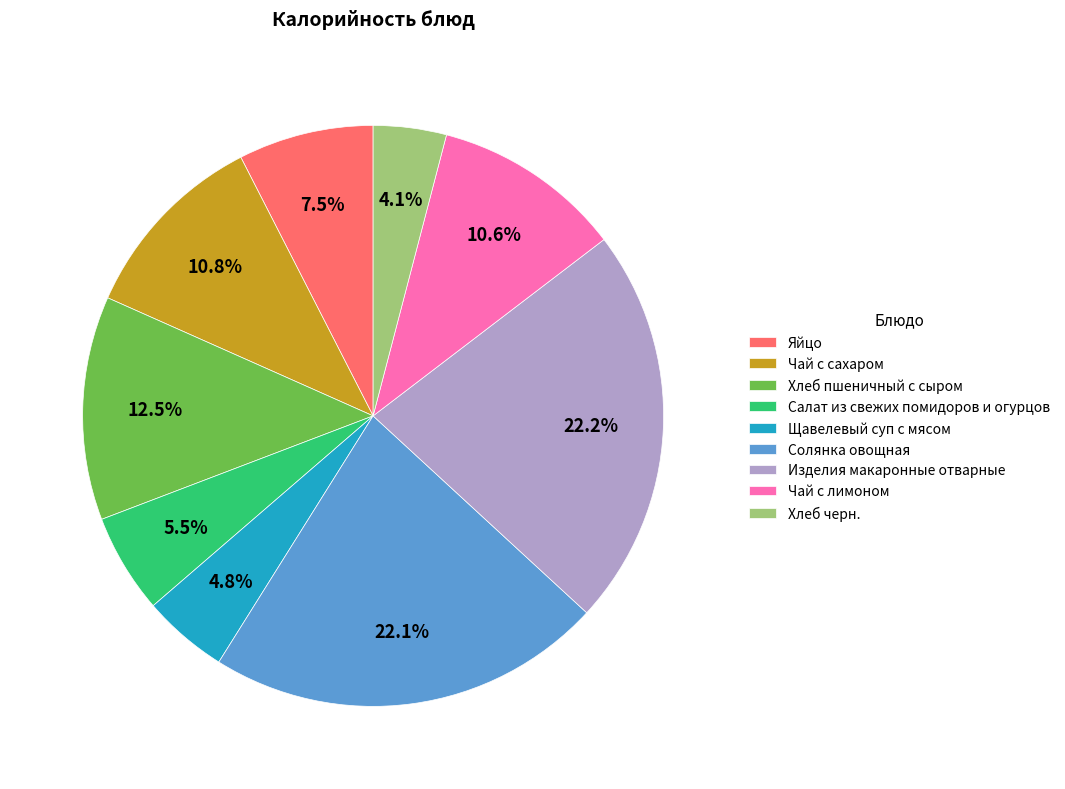

What portion of the pie excludes Салат из свежих помидоров и огурцов?

94.5%